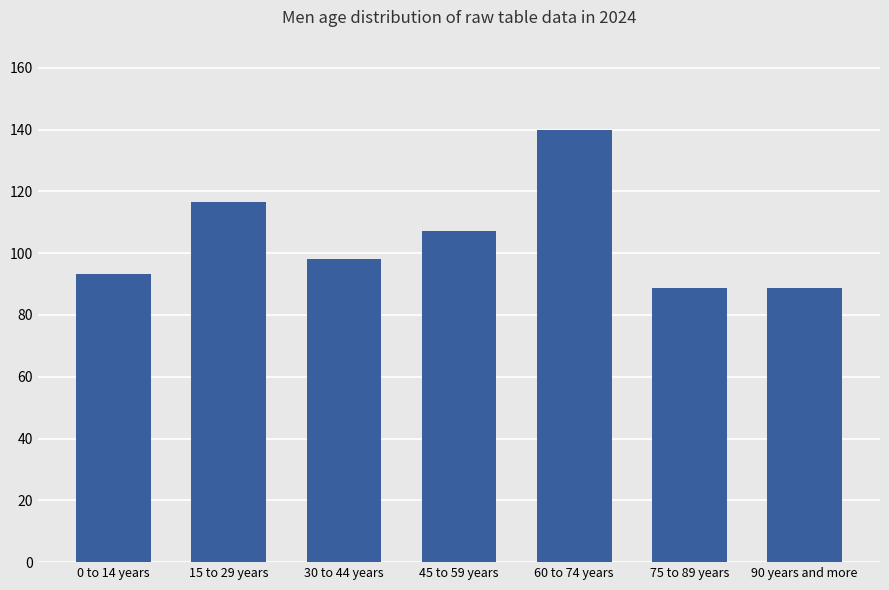

Is it true that the value at 0 to 14 years is 26.2?

False